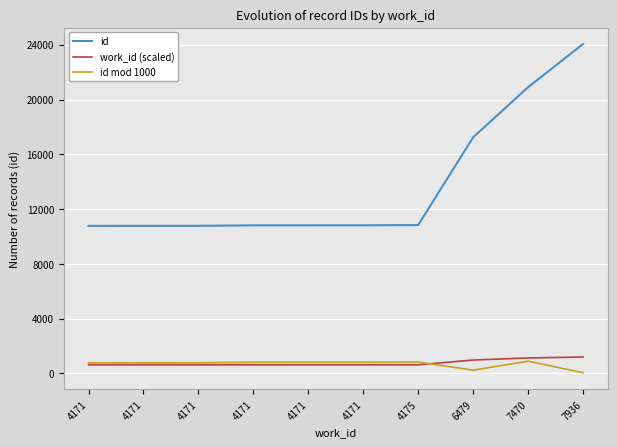

What is the sum of the id values at 4171 and 4171?

21632.0